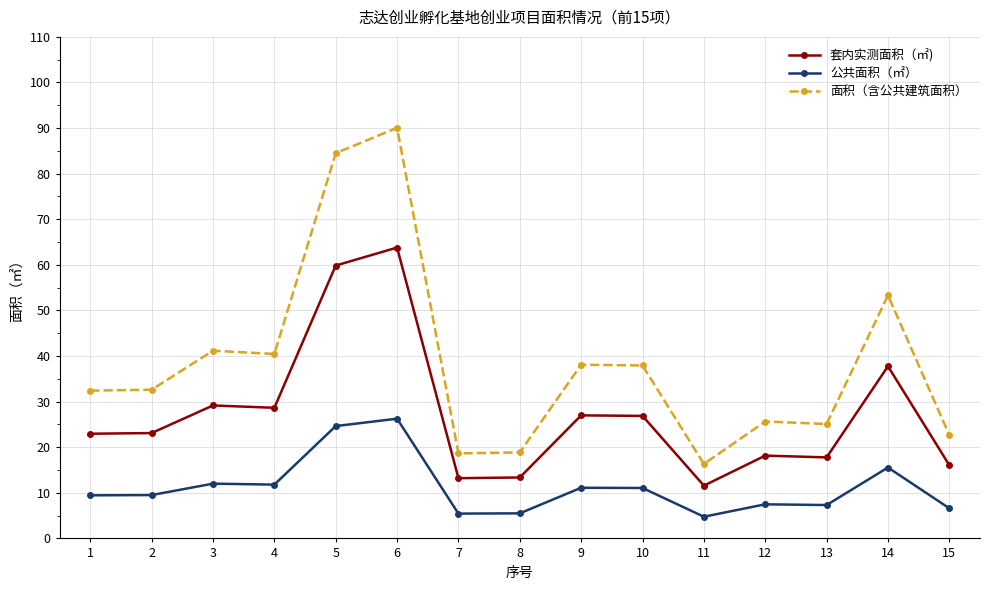

True or false: 公共面积（㎡） has more than 0 points higher than both neighbors.

True